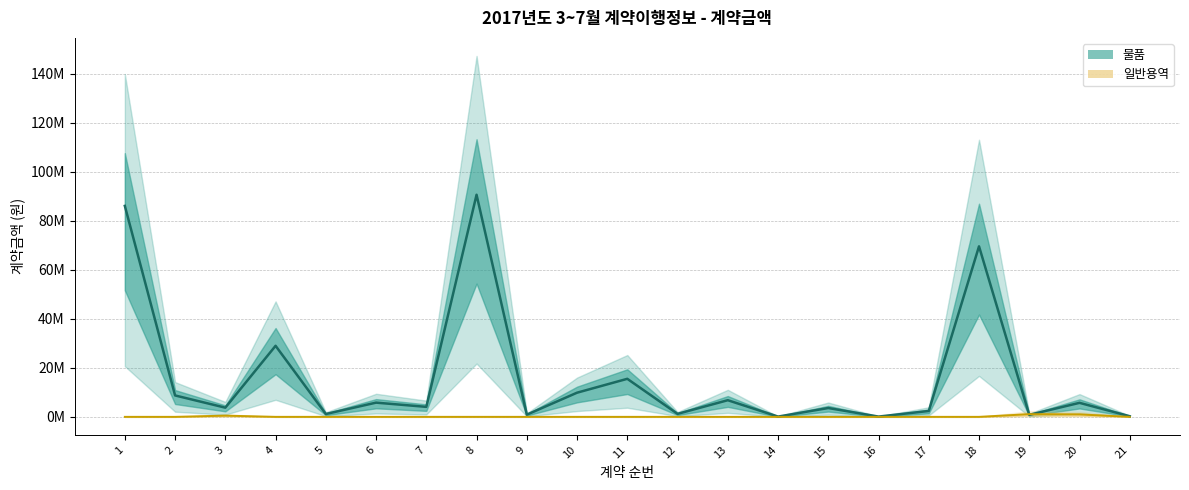

How many values in 일반용역 (계약금액) are above zero?

3